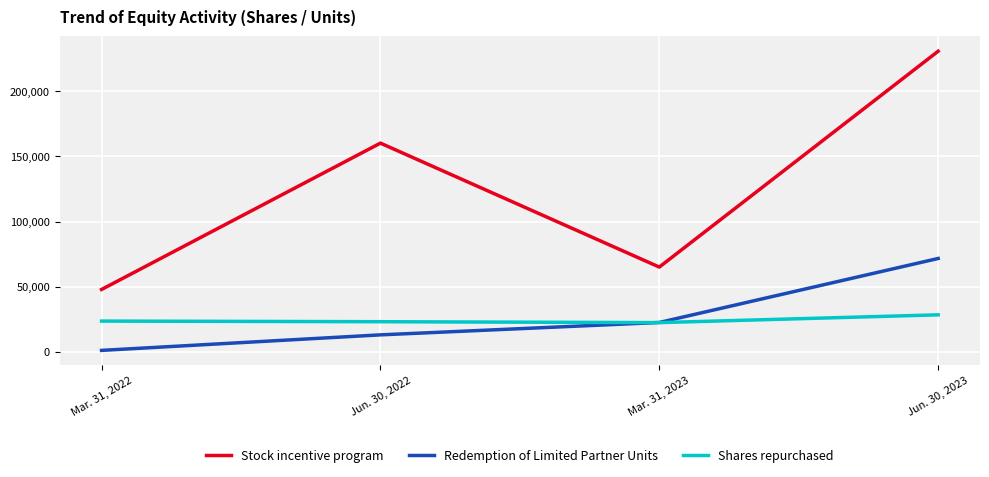

Which series has the largest total across all categories?

Stock incentive program